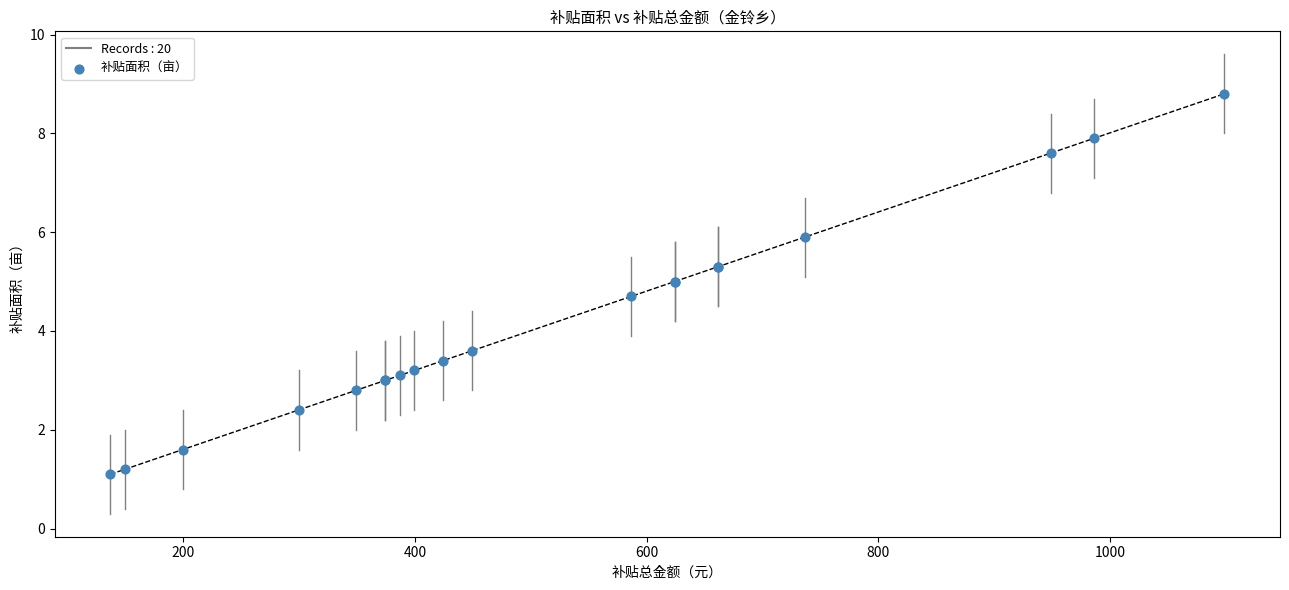

What Y value in the scatter plot is closest to 4?

3.6